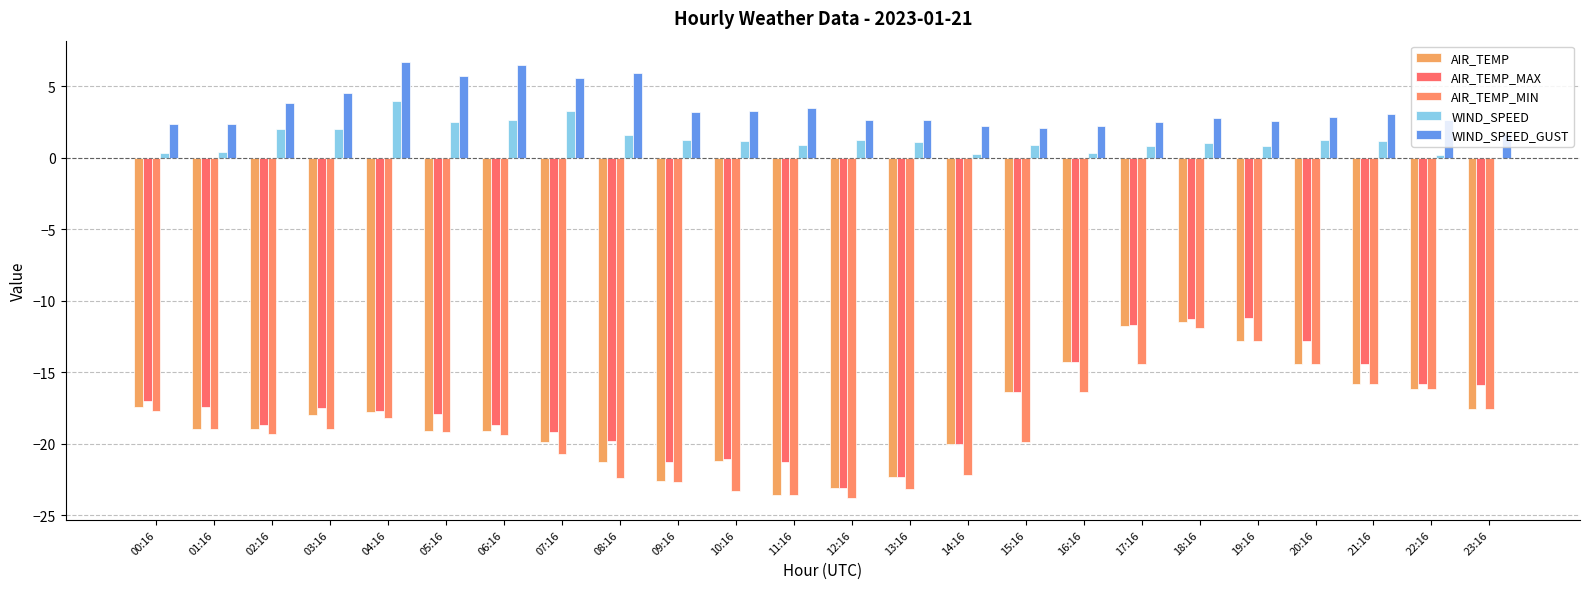

Does the chart contain stacked bars?

No